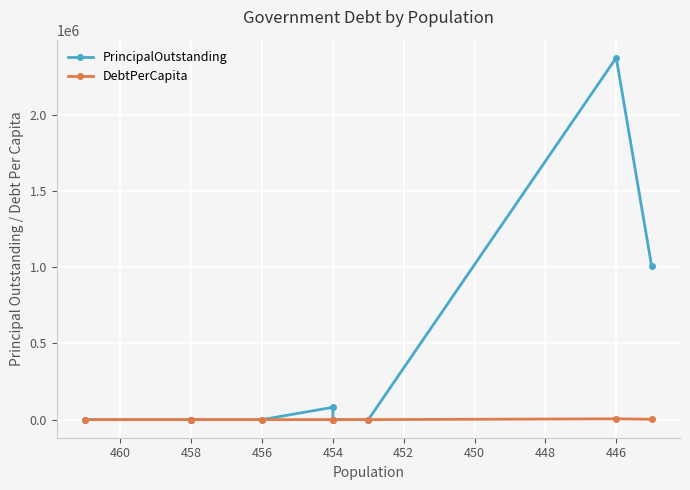

In PrincipalOutstanding, how many points are higher than both neighbors (excluding endpoints)?

2